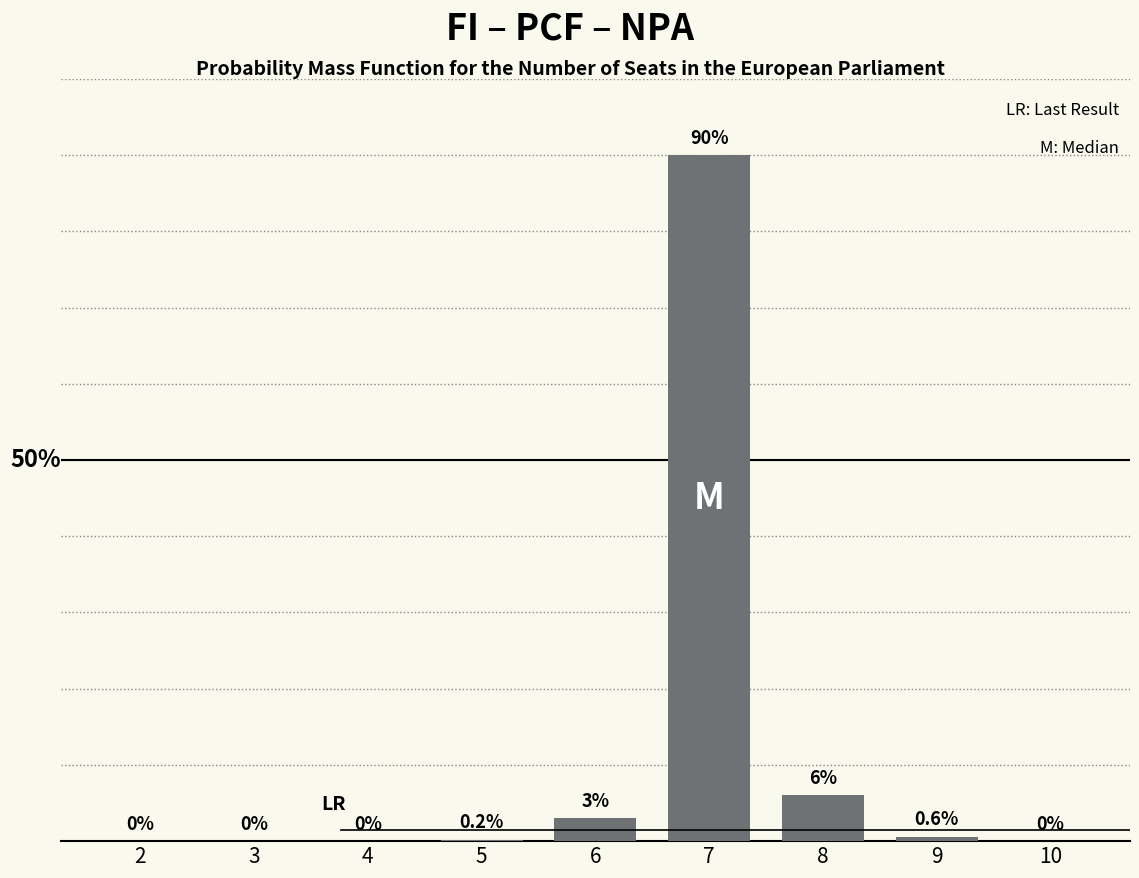

Are the bars horizontal?

No